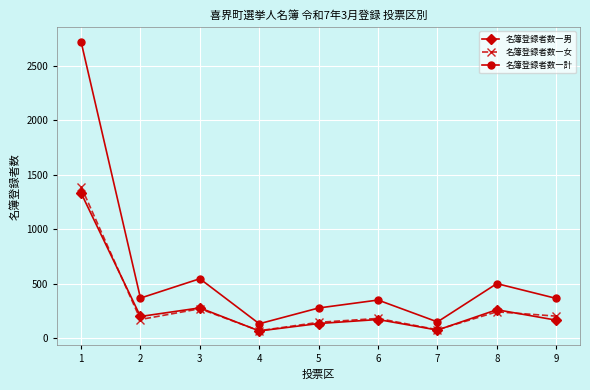

What is the sum of the 名簿登録者数―男 values at 6 and 1?

1502